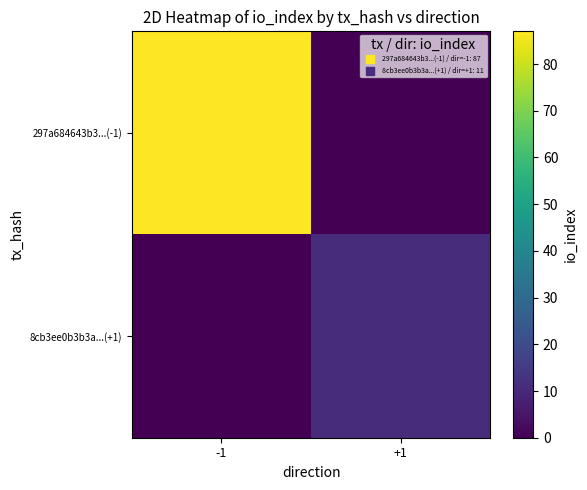

Reading right to left, list all the values displayed in this chart.

297a684643b3...(-1): +1=0	-1=87
8cb3ee0b3b3a...(+1): +1=11	-1=0